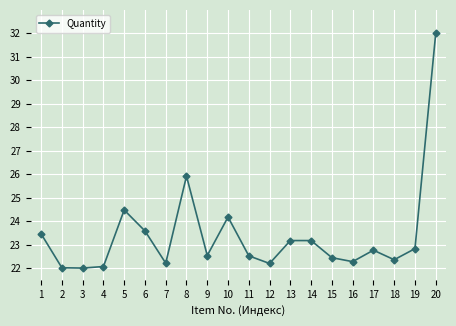

Reading right to left, list all the values displayed in this chart.

20=32.0	19=22.8	18=22.4	17=22.8	16=22.3	15=22.4	14=23.2	13=23.2	12=22.2	11=22.5	10=24.2	9=22.5	8=25.9	7=22.2	6=23.6	5=24.5	4=22.1	3=22.0	2=22.0	1=23.5